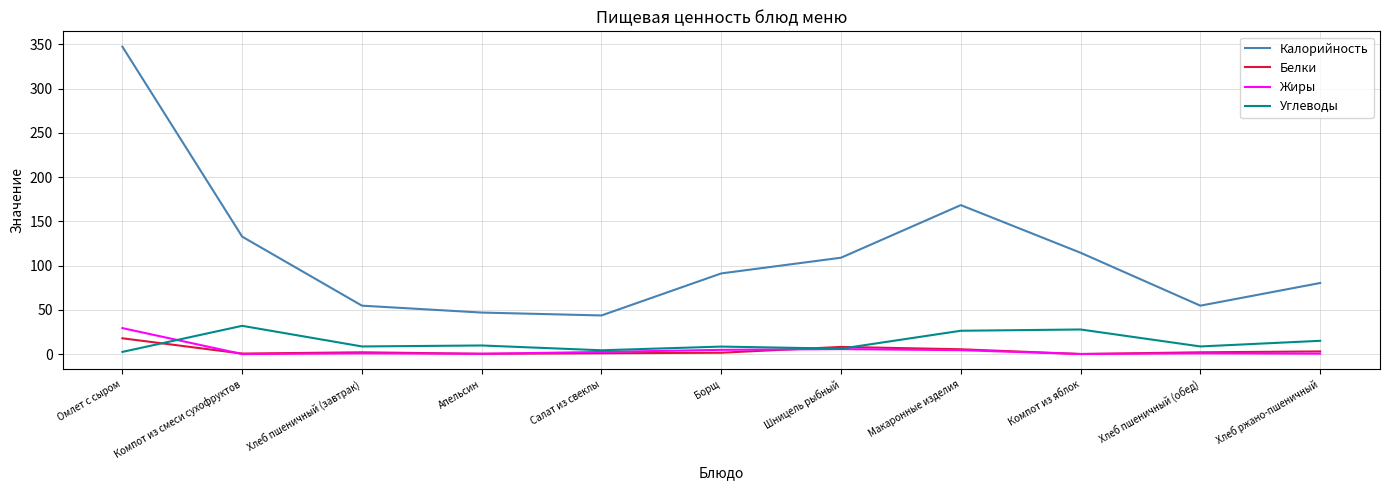

True or false: Углеводы has a value of 32.0 at Компот из смеси сухофруктов.

True